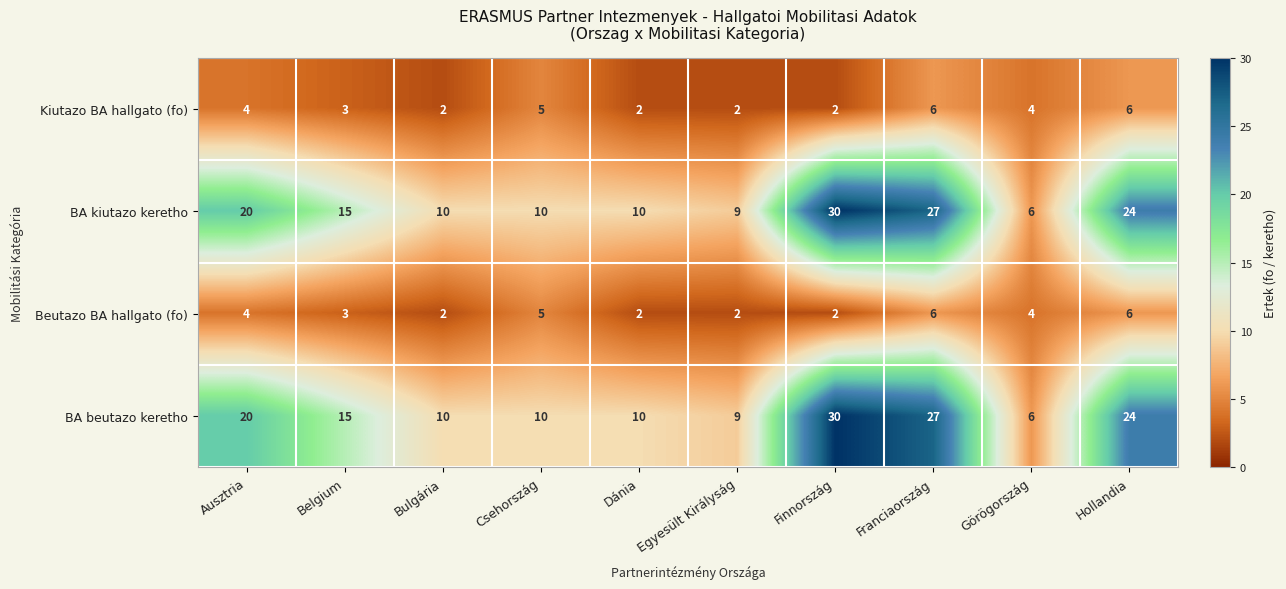

What is the maximum value shown in the chart?

30